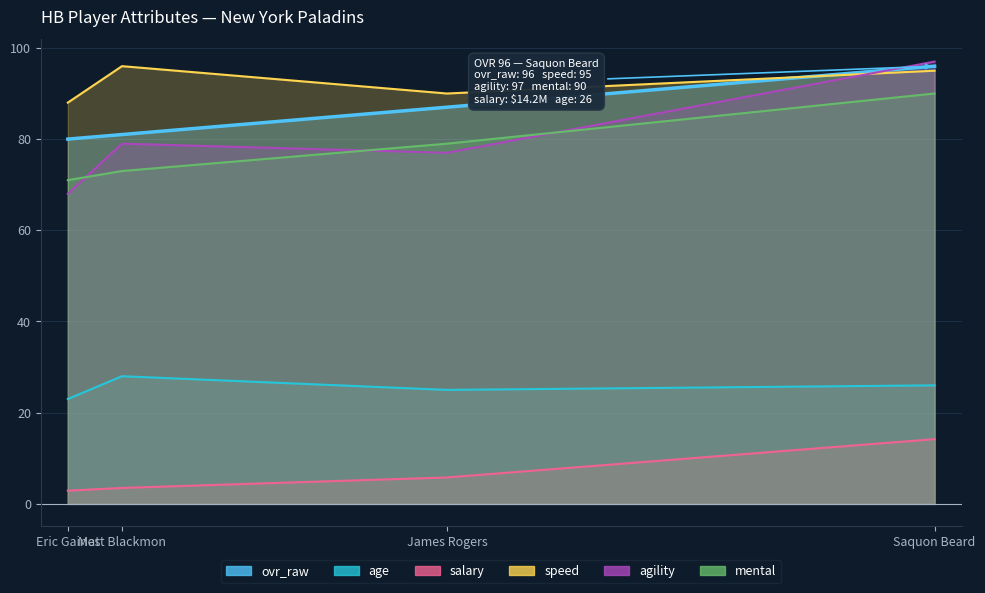

What is the difference between the maximum and minimum values in the ovr_raw series?

16.0